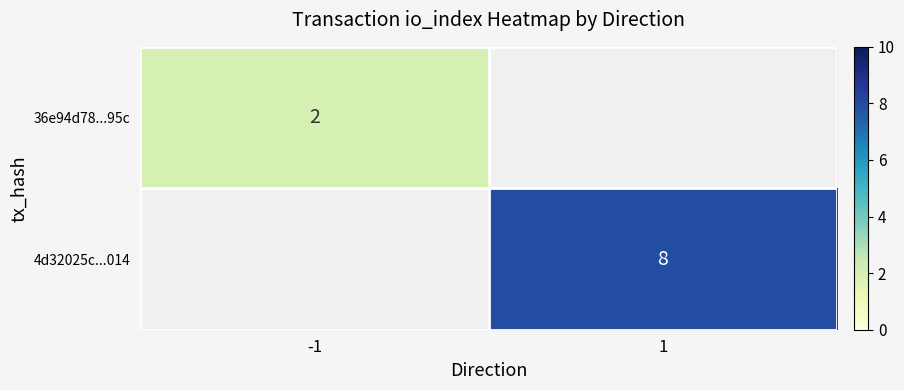

The 36e94d78...95c series shows 2 at -1. True or false?

True